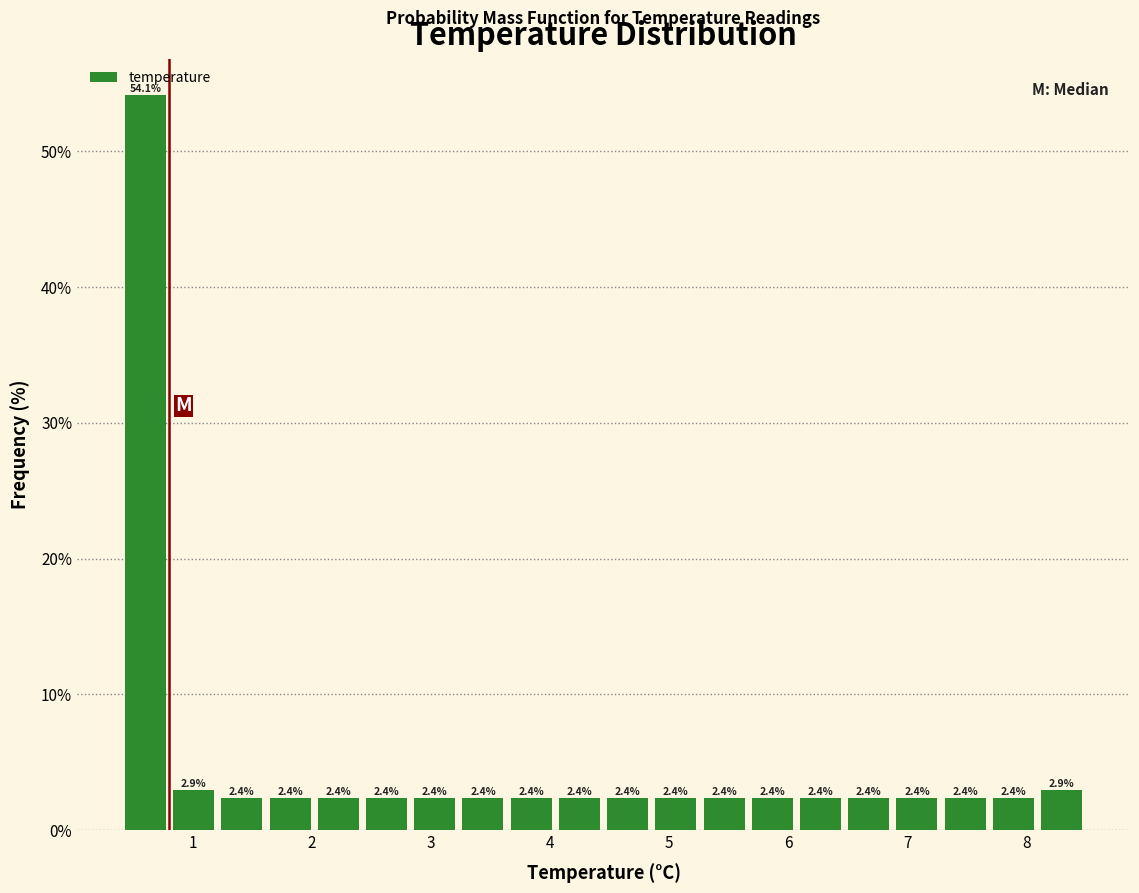

Which range on the x-axis has the tallest bar?

0.4 to 0.8